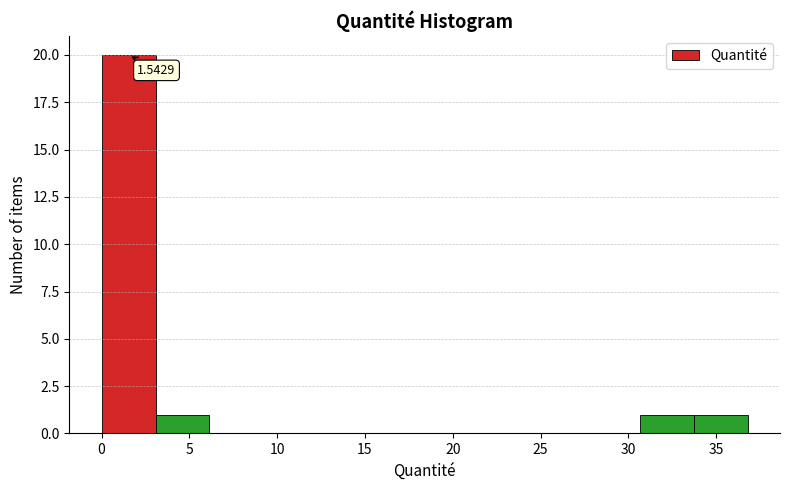

Which range on the x-axis has the tallest bar?

0.0 to 3.0